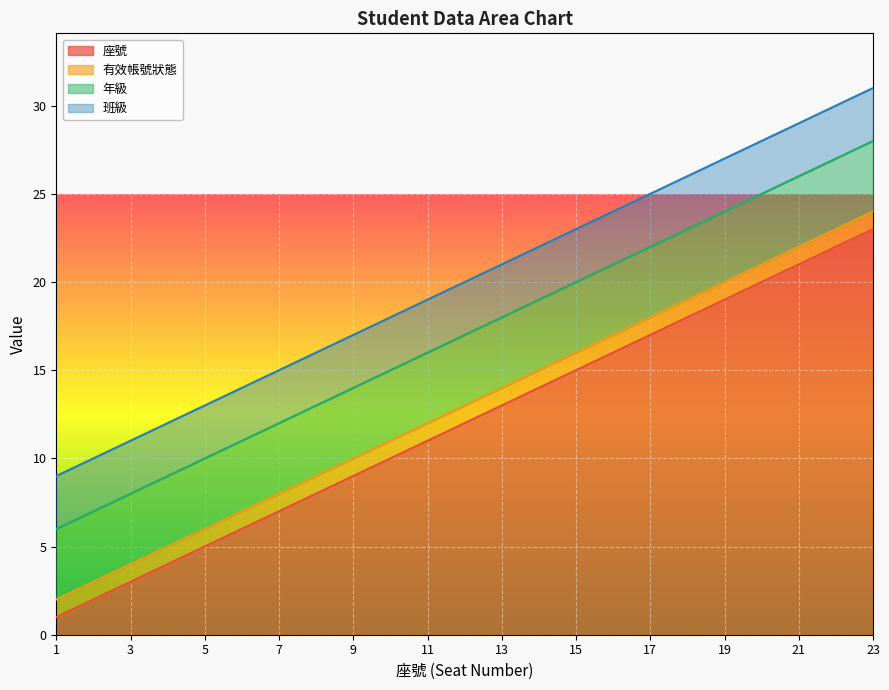

Which category has the highest value in the 座號 series?

23